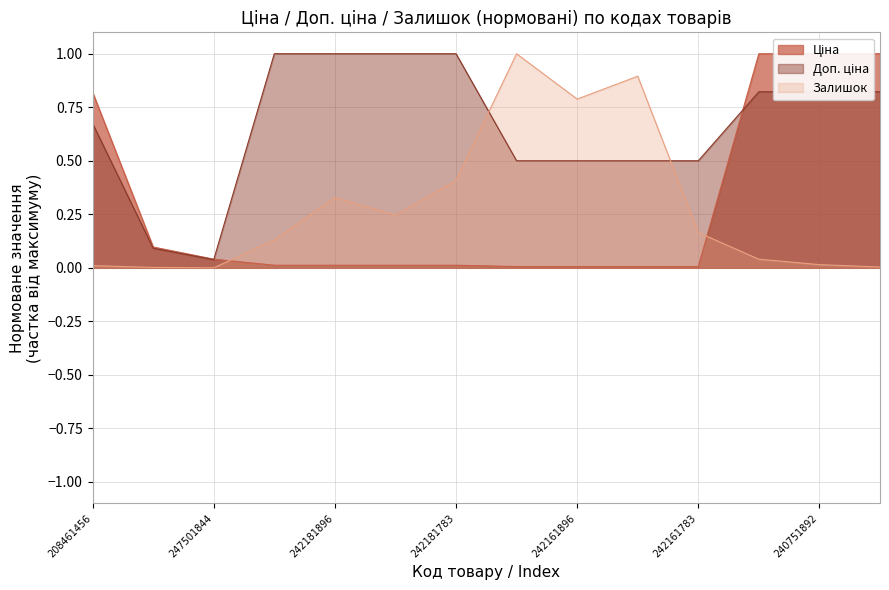

What is the difference between the maximum and minimum values in the Залишок series?

1.0